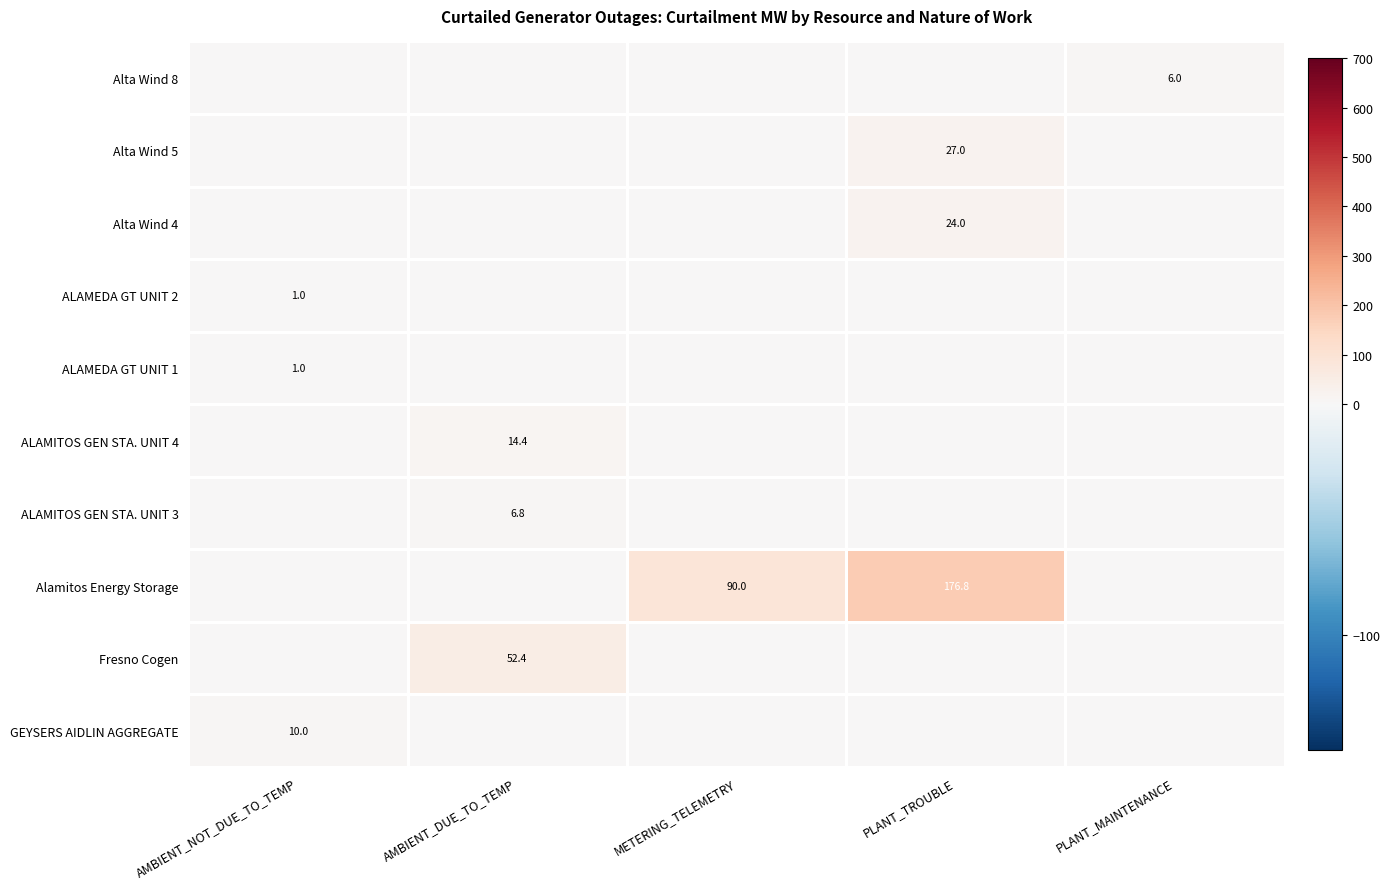

The value of ALAMEDA GT UNIT 1 at AMBIENT_NOT_DUE_TO_TEMP is 1.0. True or false?

True